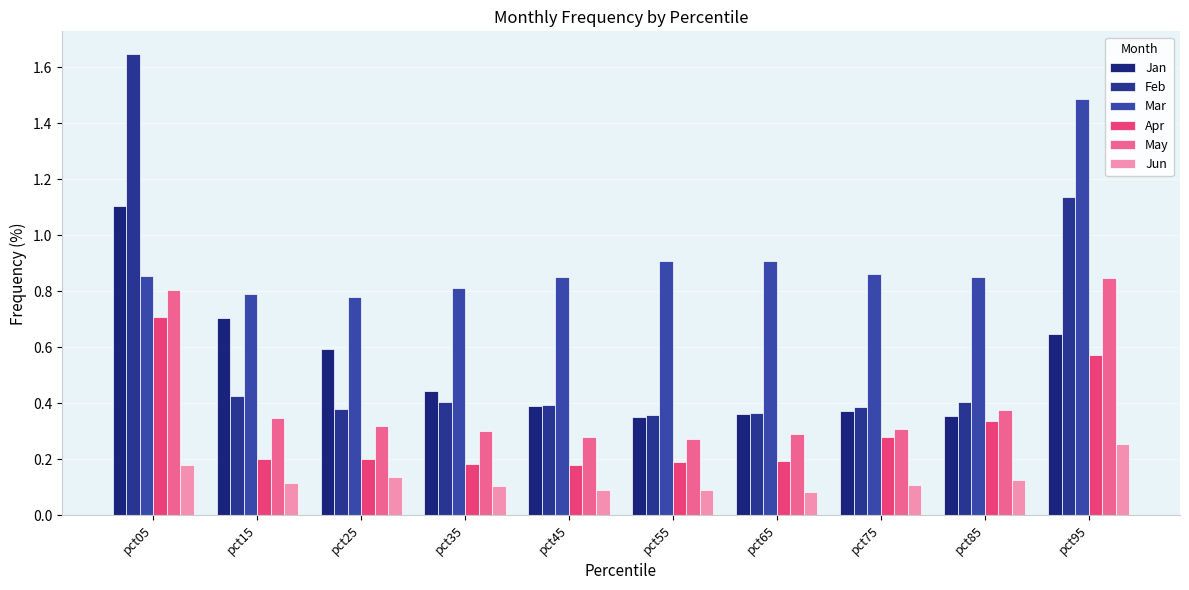

How many bars are there in each group?

6